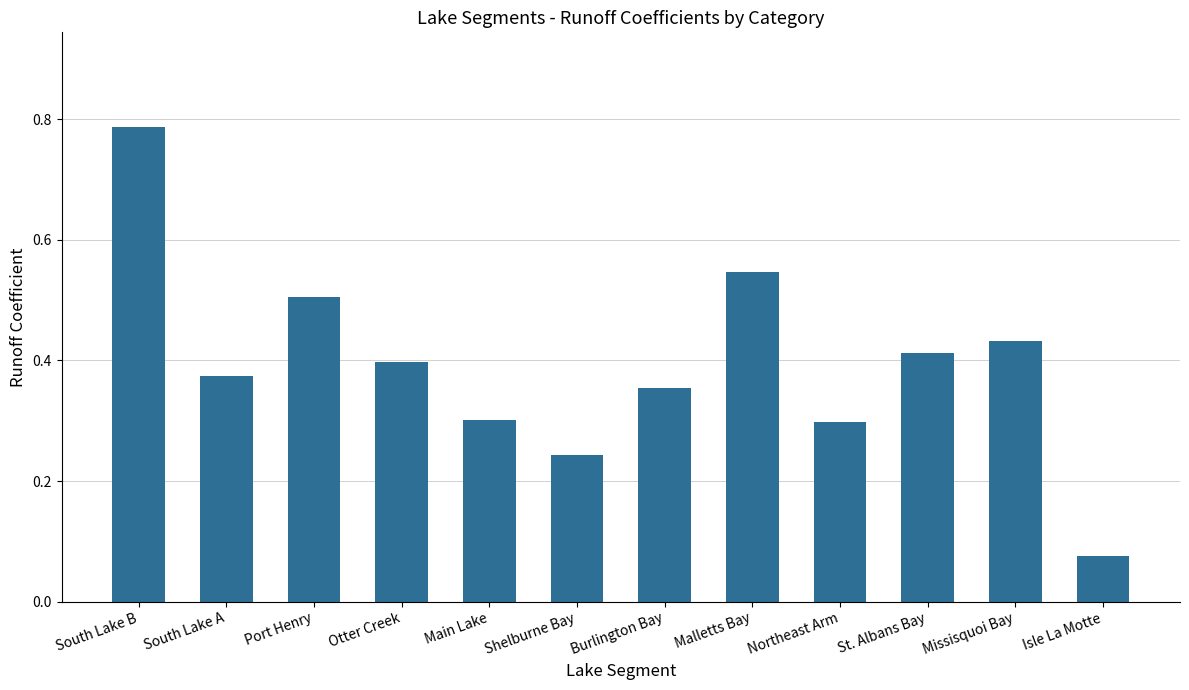

What is the approximate value at Main Lake?

0.3